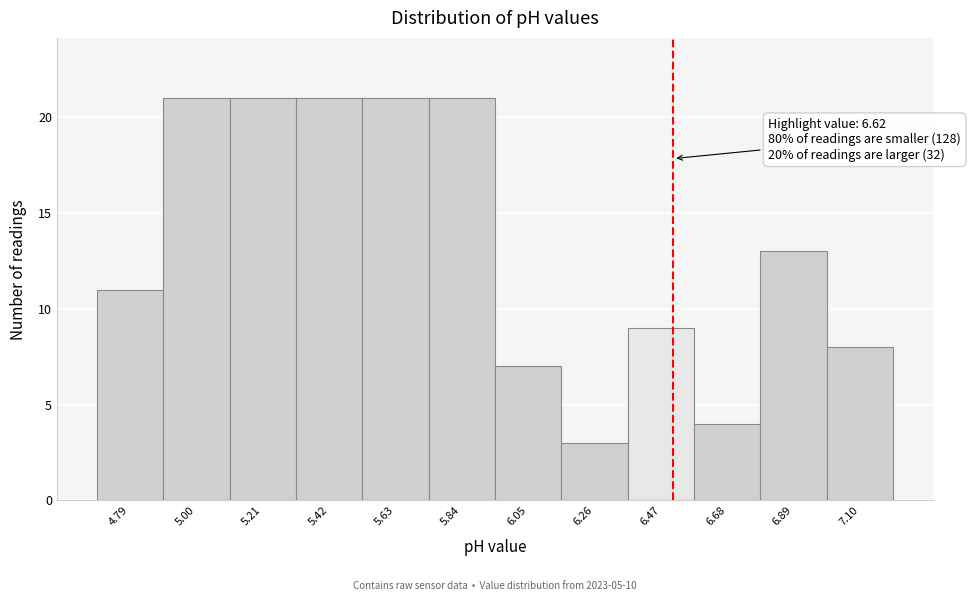

Reading left to right, transcribe all the data shown in this chart.

11	21	21	21	21	21	7	3	9	4	13	8